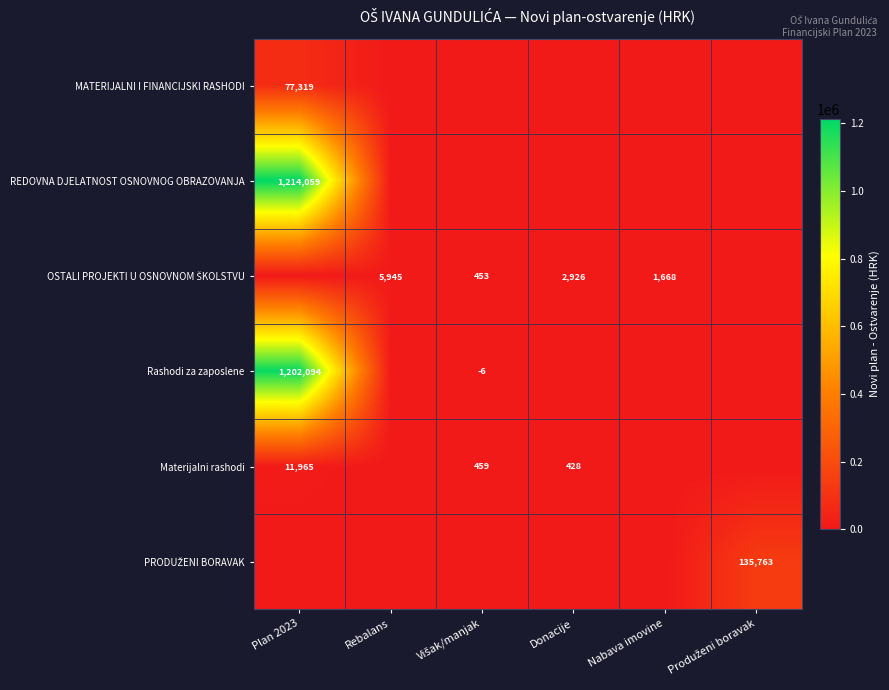

Is it true that Materijalni rashodi equals -8140.5 at Rebalans?

False